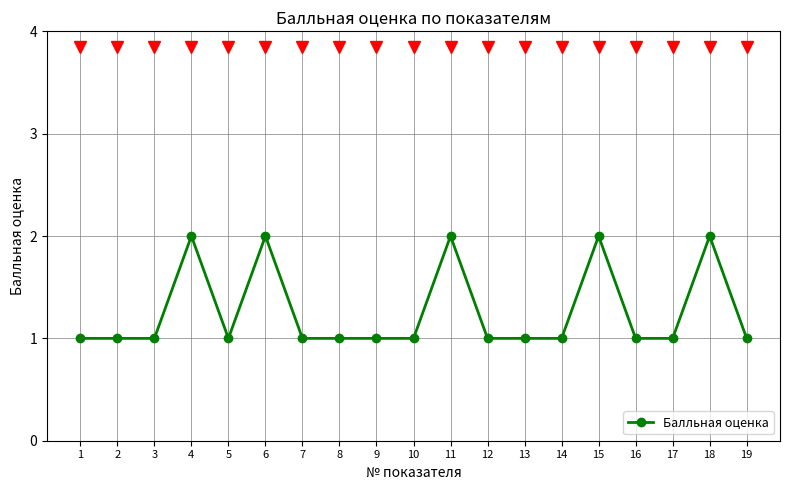

What is the value of the 16th point from the left?

1